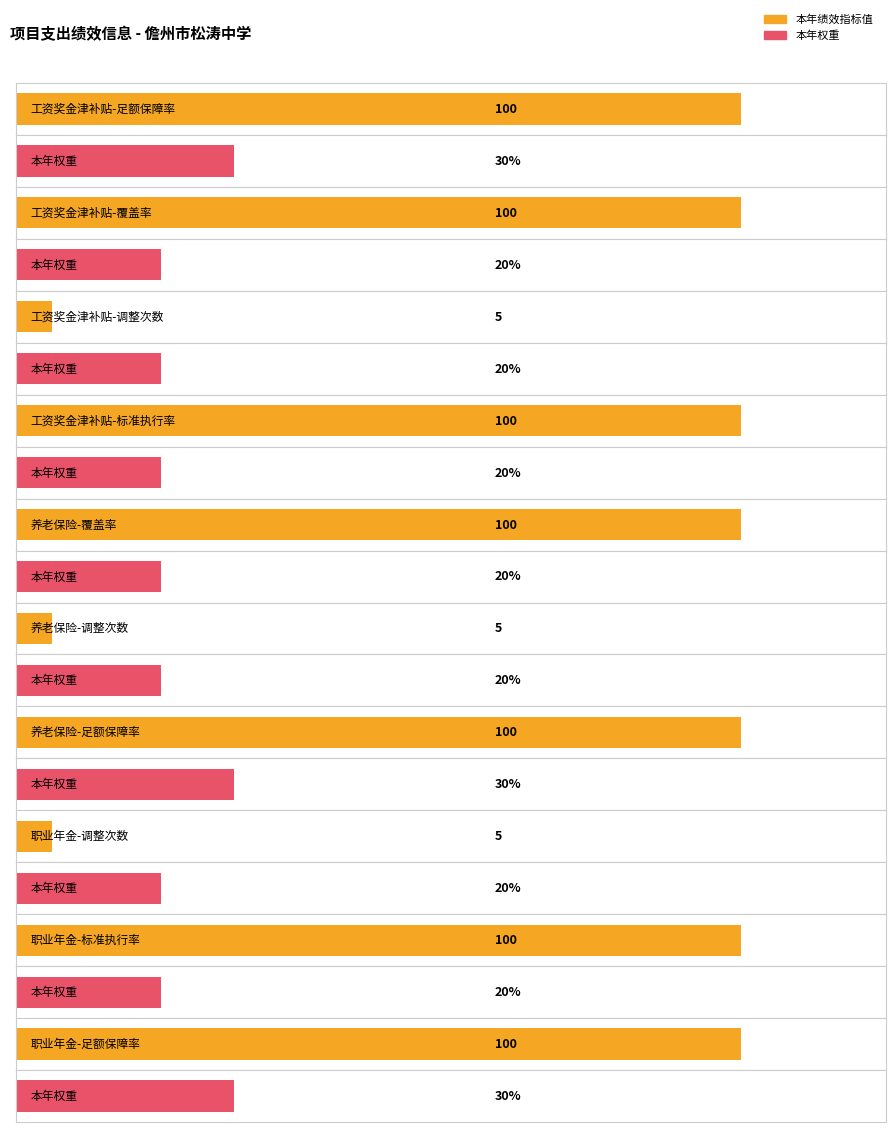

List the series in order of their overall mean, highest first.

本年绩效指标值, 本年权重